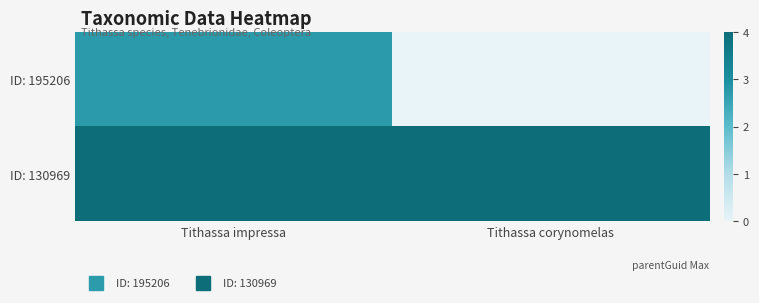

Rank the series by their average value, from highest to lowest.

ID: 130969, ID: 195206